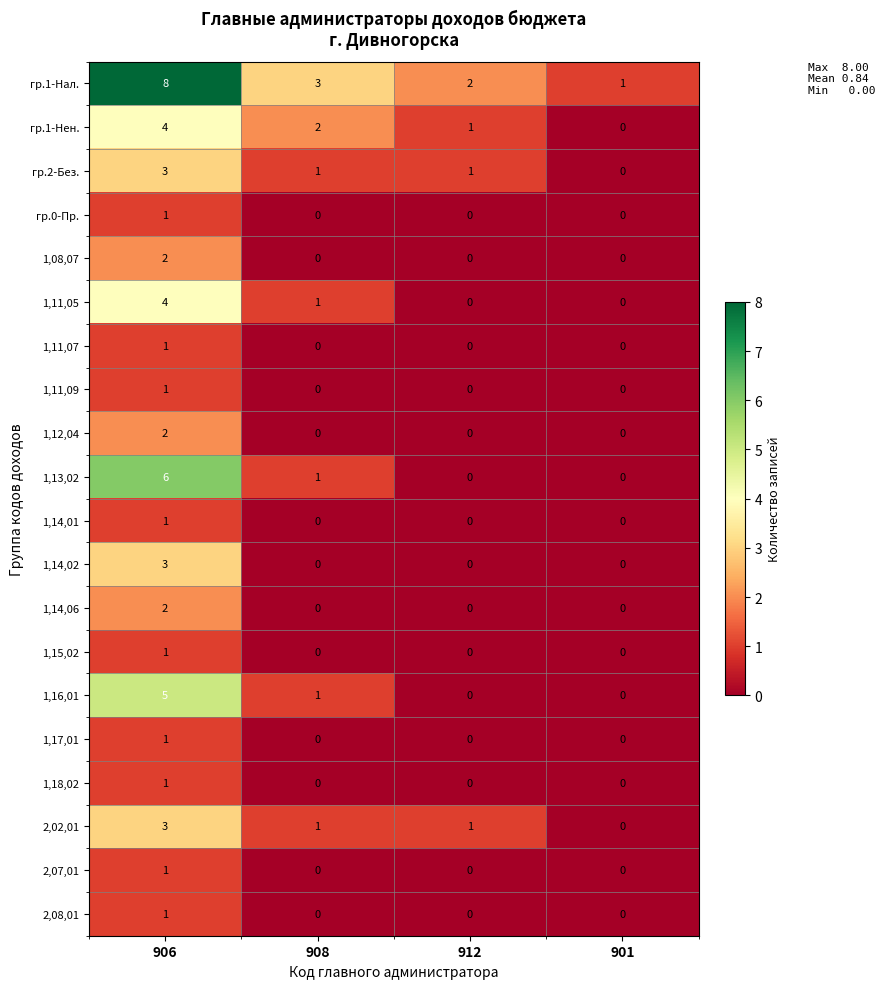

Count the 2,07,01 values in the range 0 to 1.

4